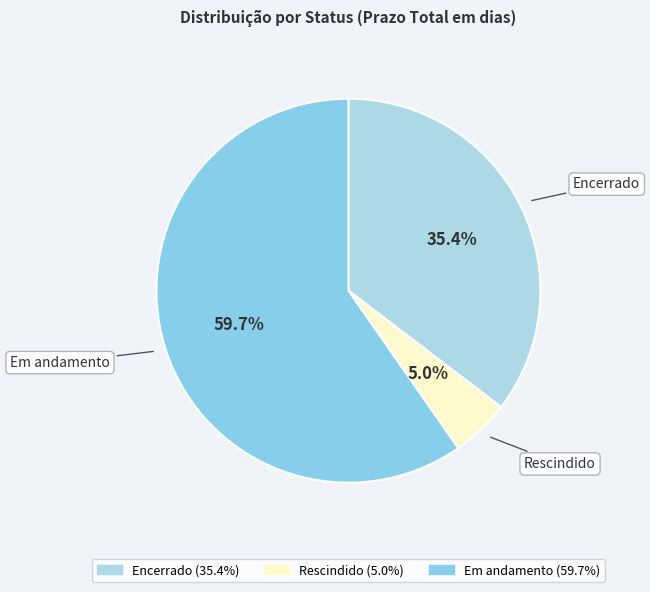

Approximately how many times larger is the value at Em andamento compared to Encerrado?

1.7